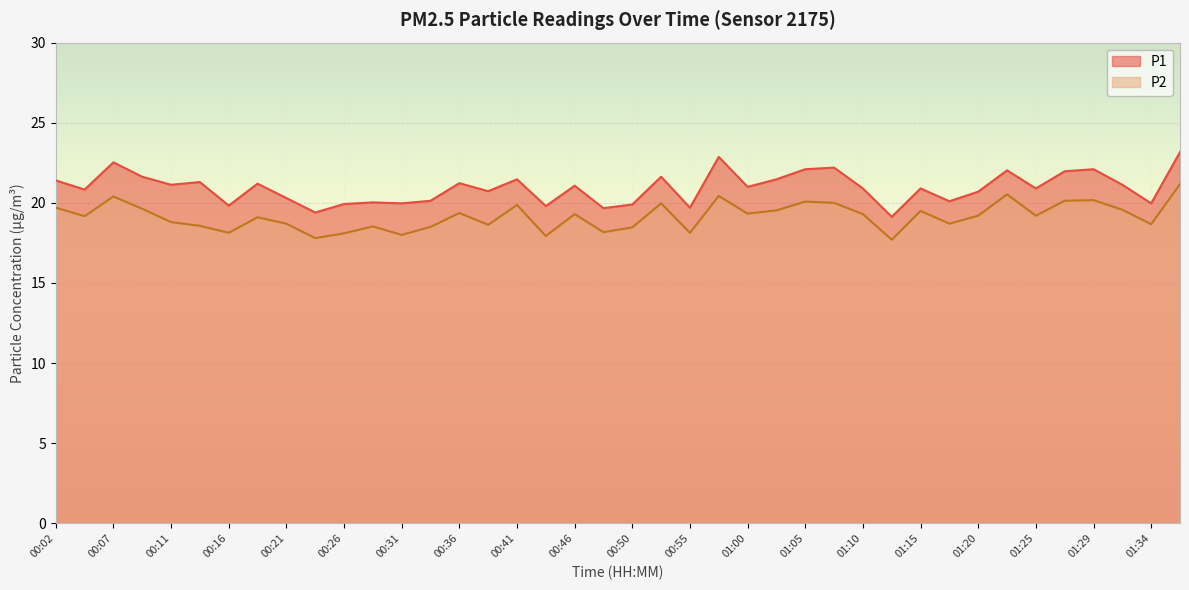

True or false: P1 and P2 cross at least once.

False